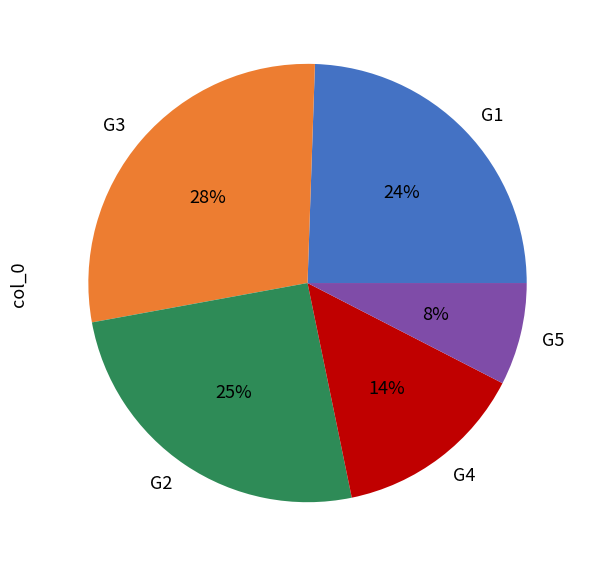

Is there any slice that represents more than half of the pie?

No